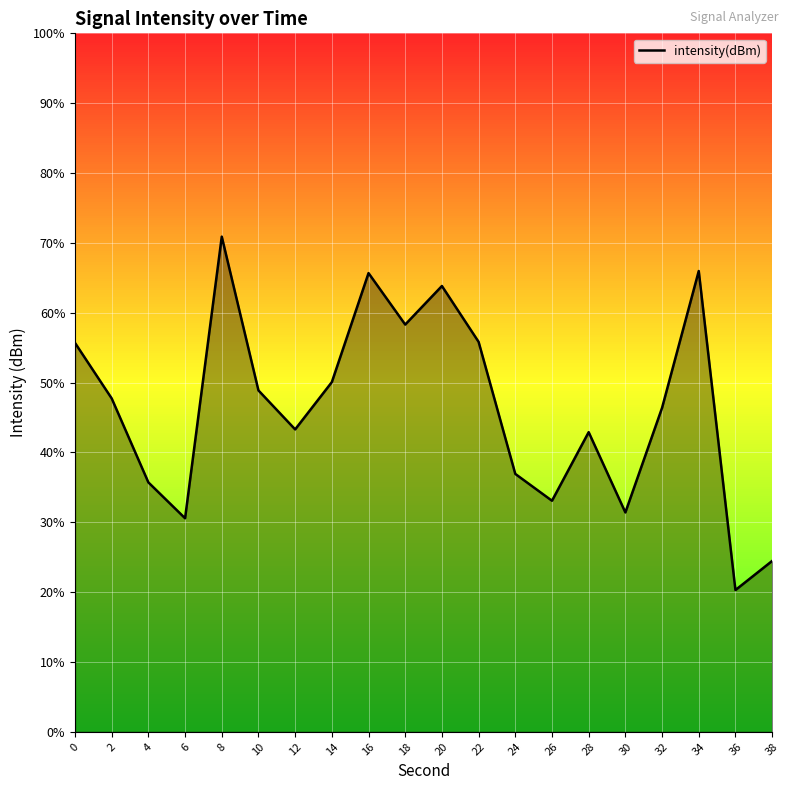

Which has a higher value, 28 or 32?

32